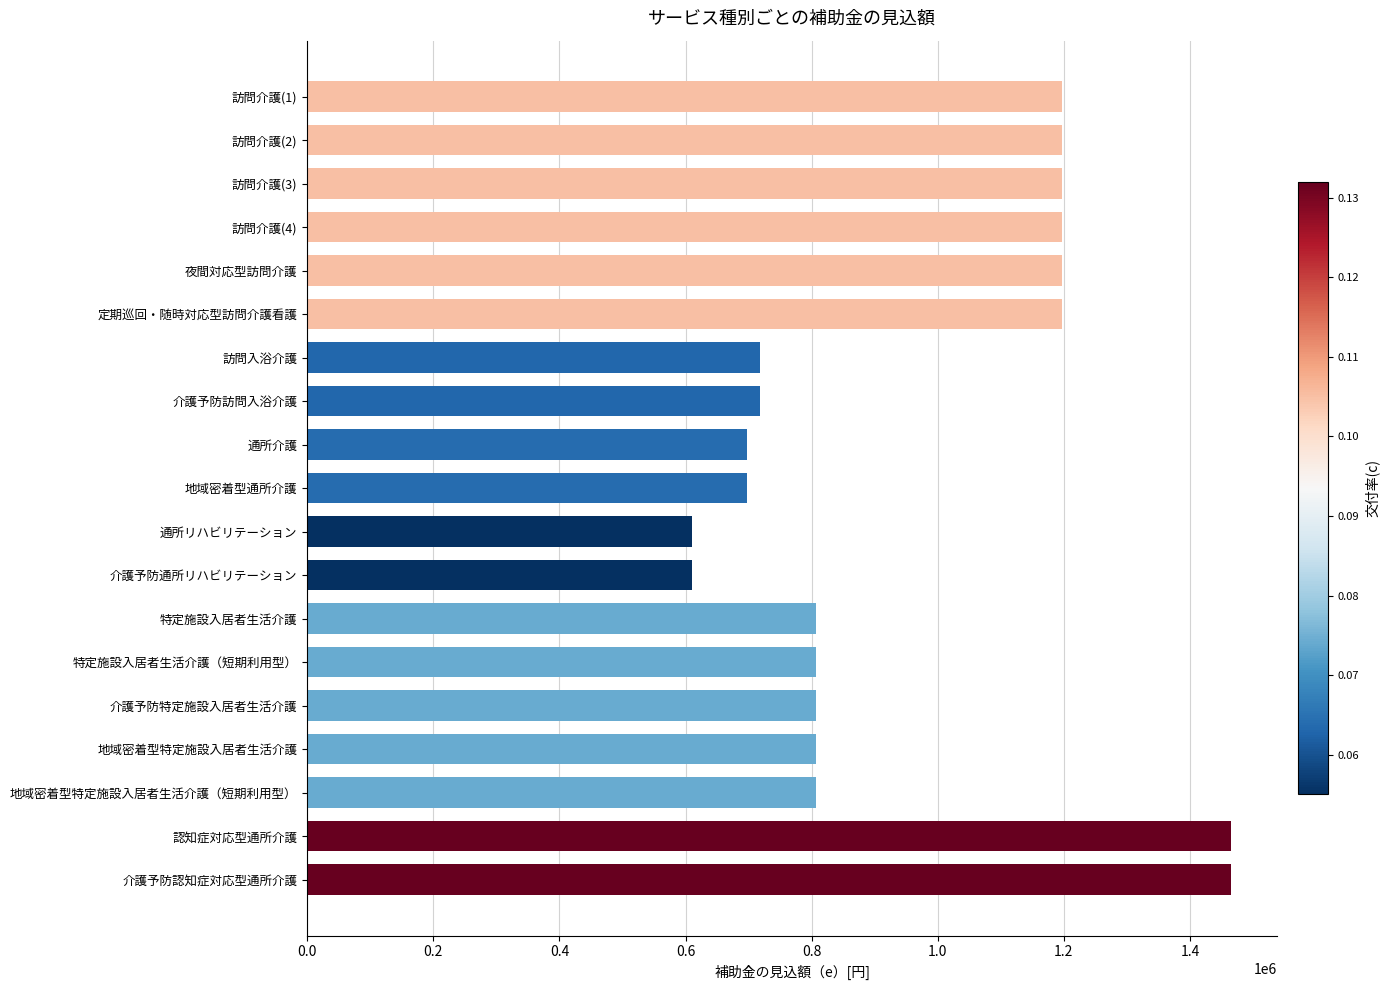

The value at 地域密着型通所介護 is 334933. True or false?

False